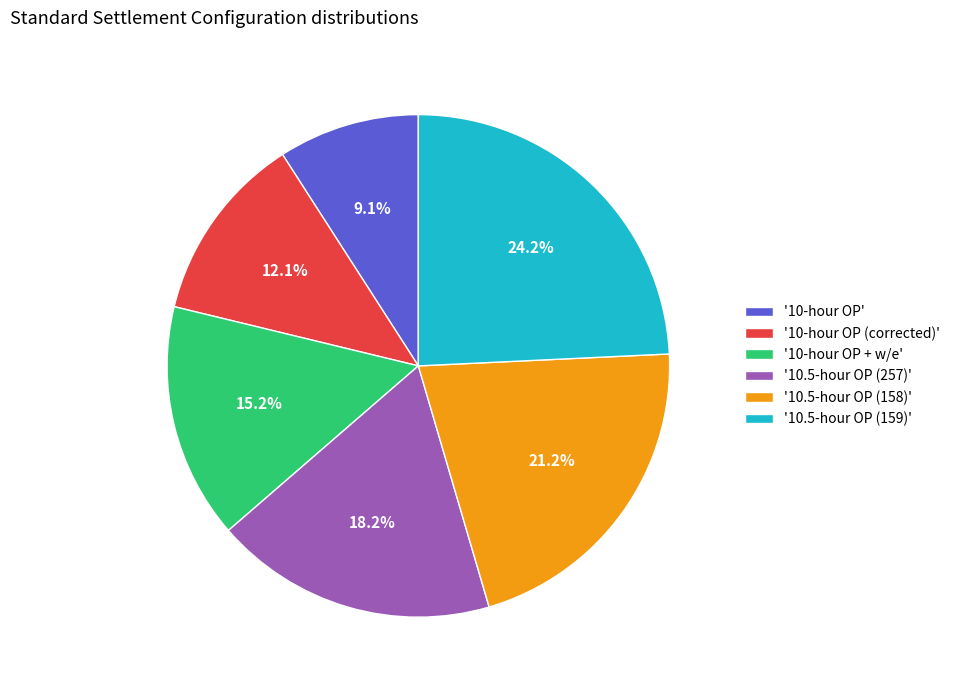

Which has a higher value, '10-hour OP' or '10.5-hour OP (257)'?

'10.5-hour OP (257)'